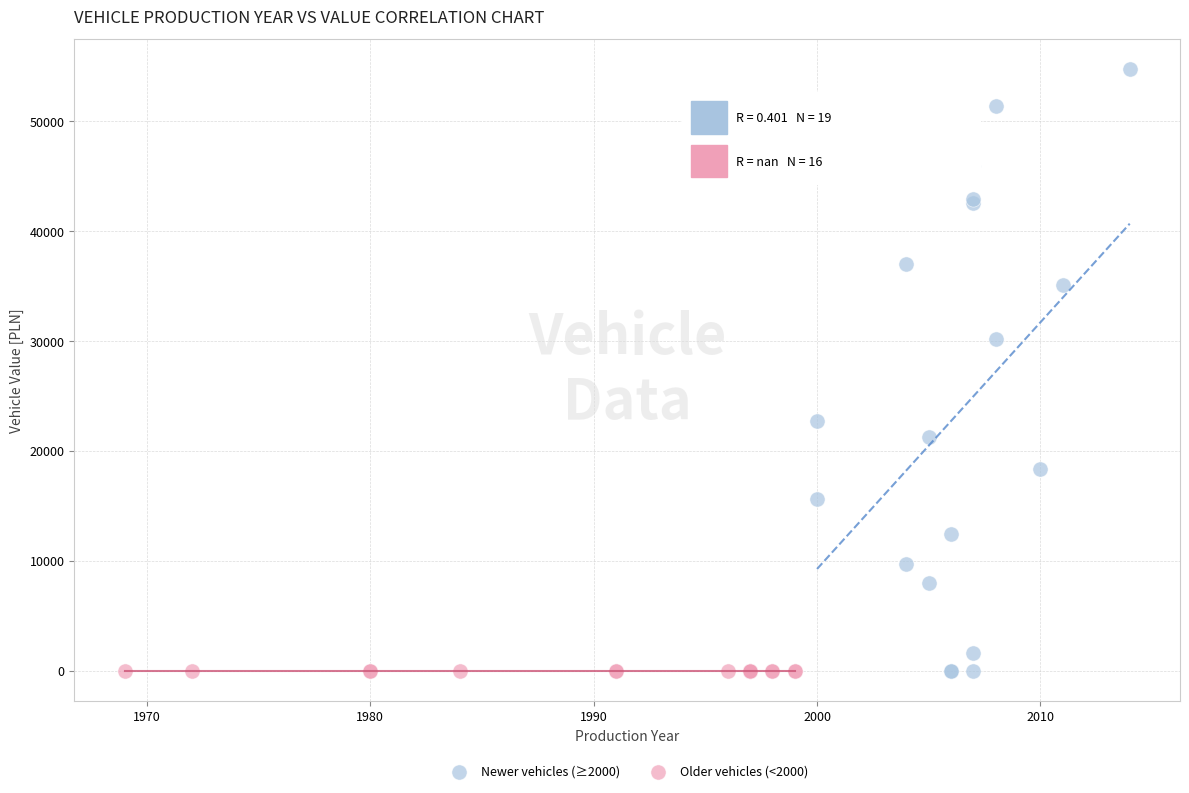

What are all the series names shown in the legend?

Newer vehicles (≥2000), Older vehicles (<2000)